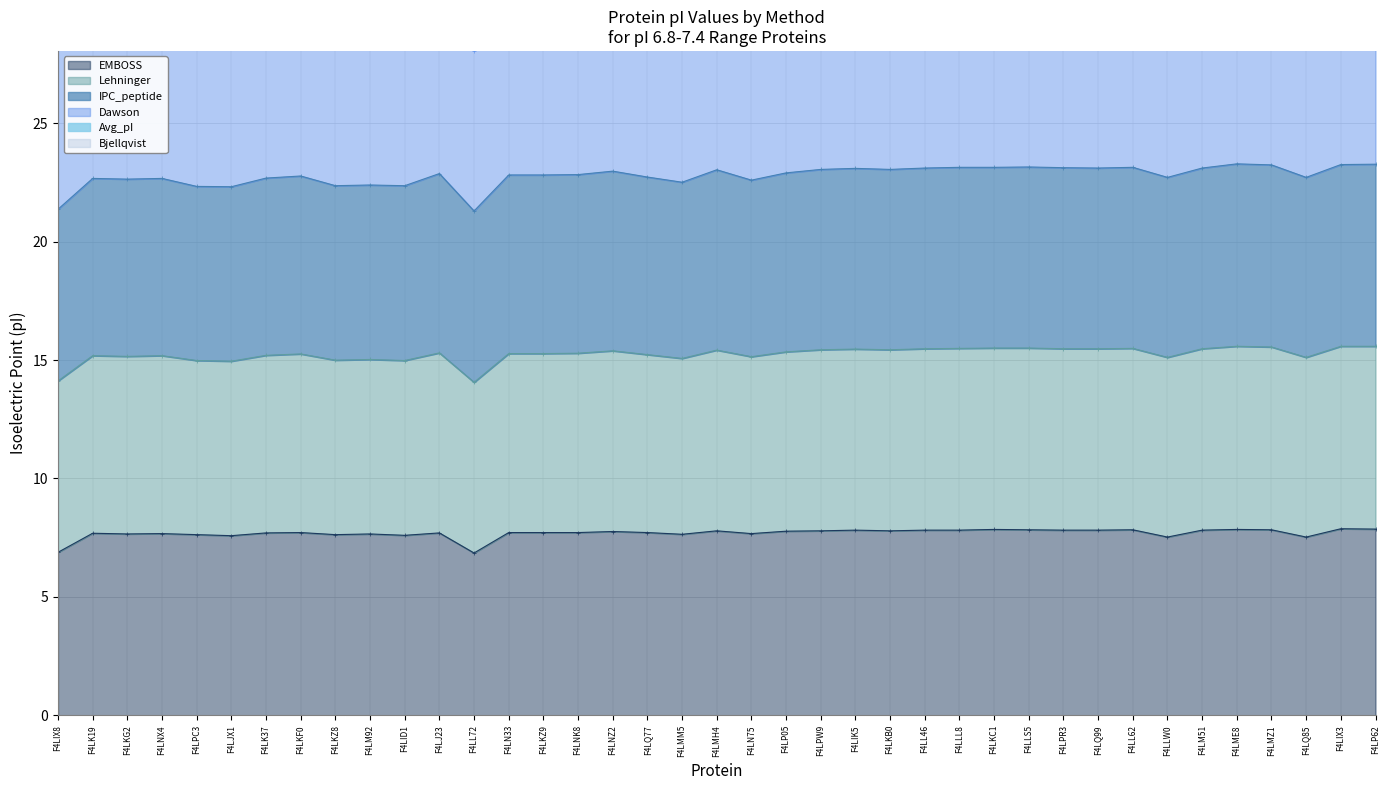

Is the value of Avg_pI at F4LNX4 greater than the value of EMBOSS at F4LME8?

Yes